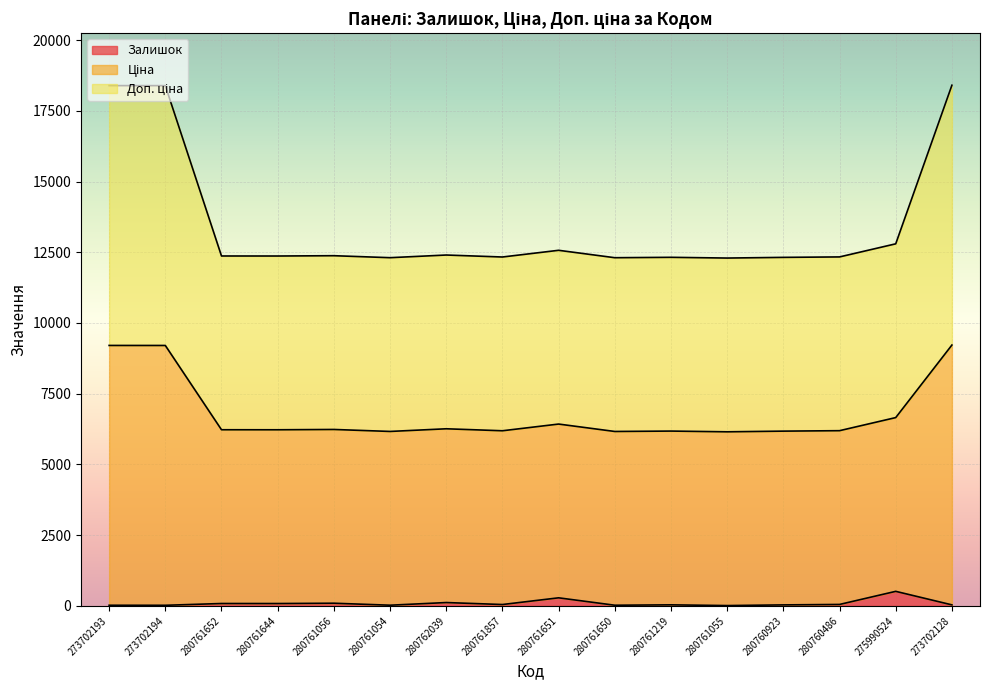

What is the label of the 2nd point from the left?

273702194